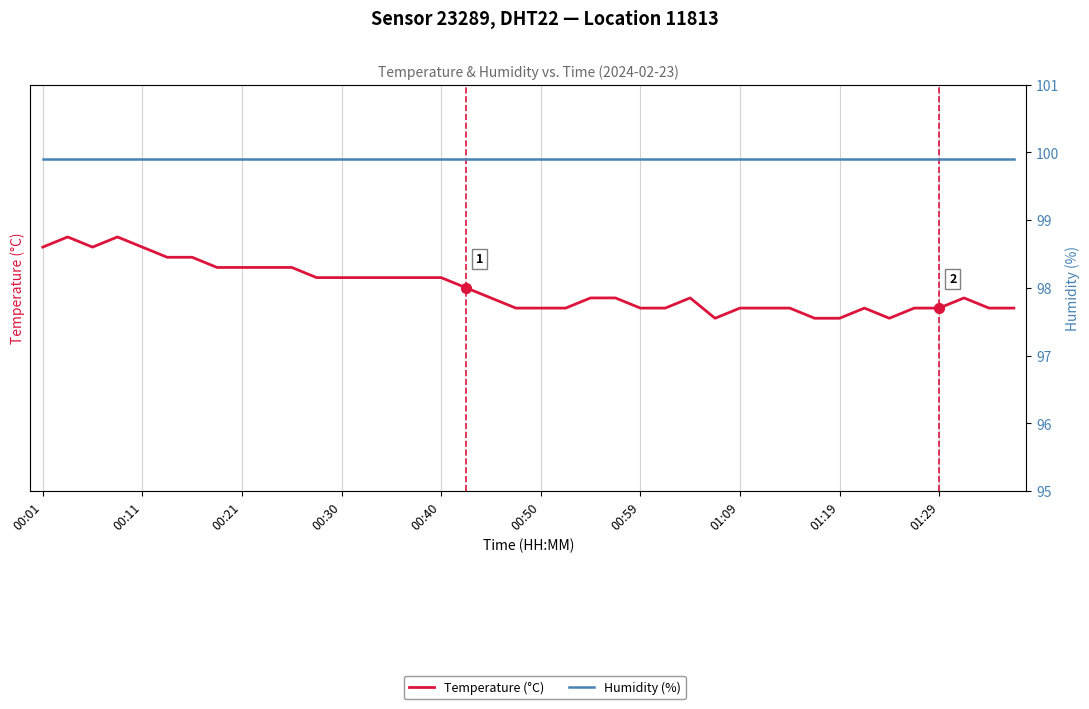

Which series has the largest total across all categories?

Humidity (%)